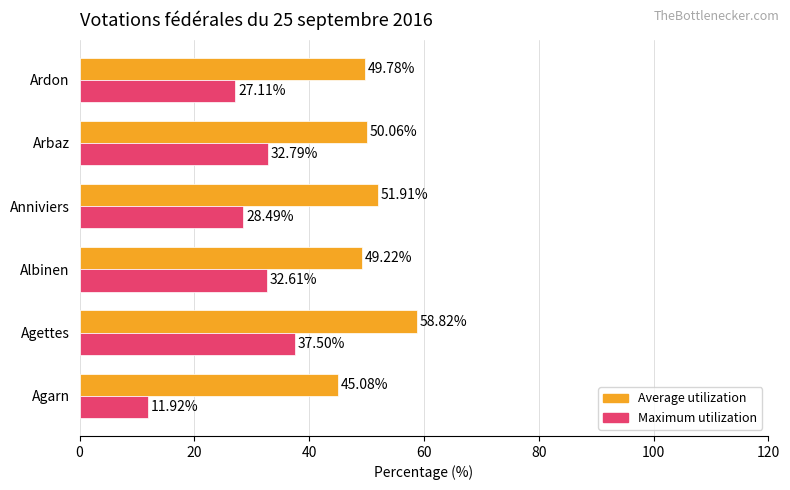

Which series has the largest total across all categories?

Average utilization